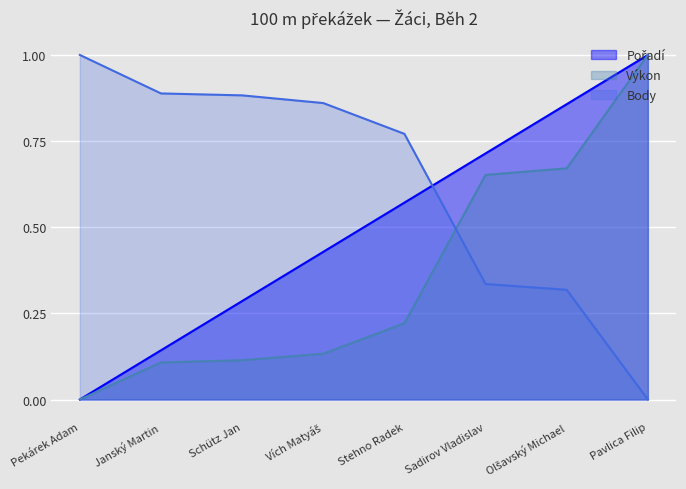

Is the value of Body at Stehno Radek greater than the value of Výkon at Stehno Radek?

Yes